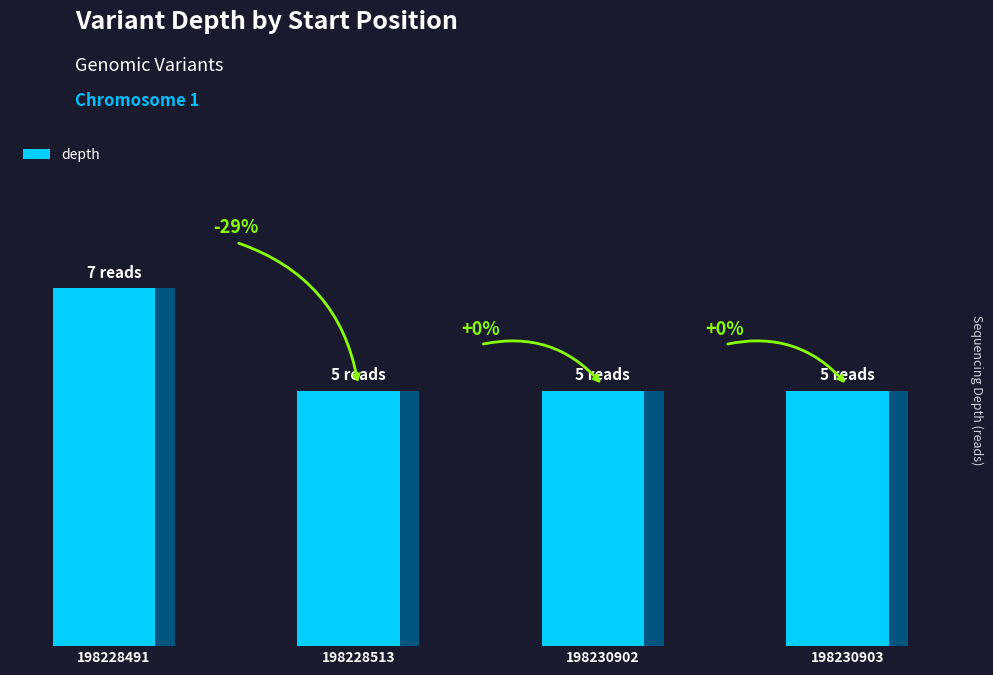

The chart shows a value of 2 at 198228513. True or false?

False